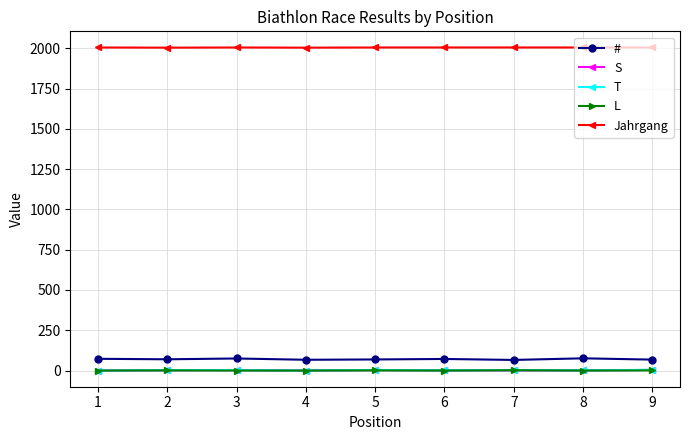

What is the minimum value for Jahrgang?

2004